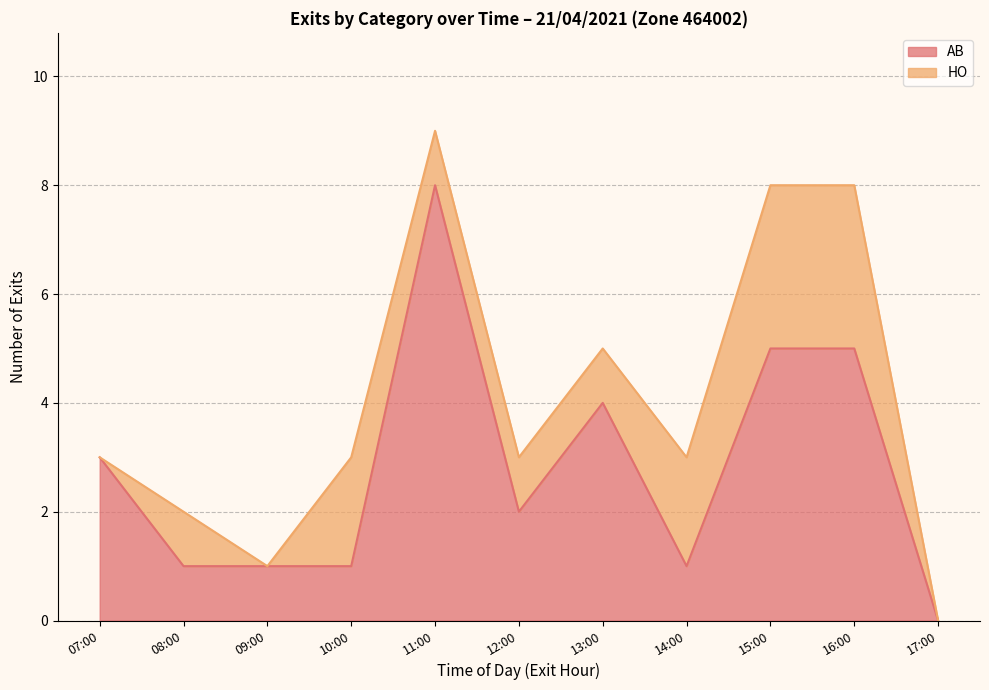

What is the highest value of the AB series?

8